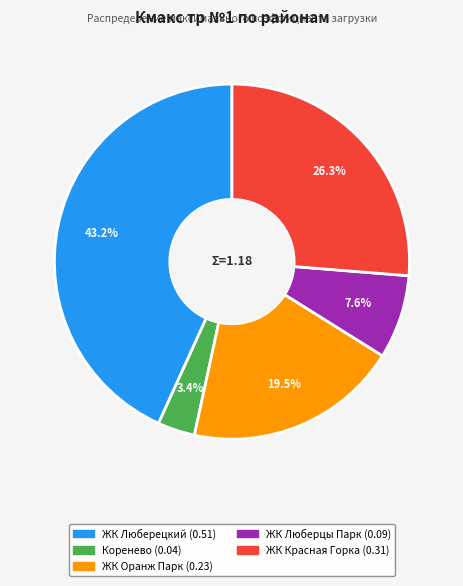

Is there any slice that represents more than half of the pie?

No